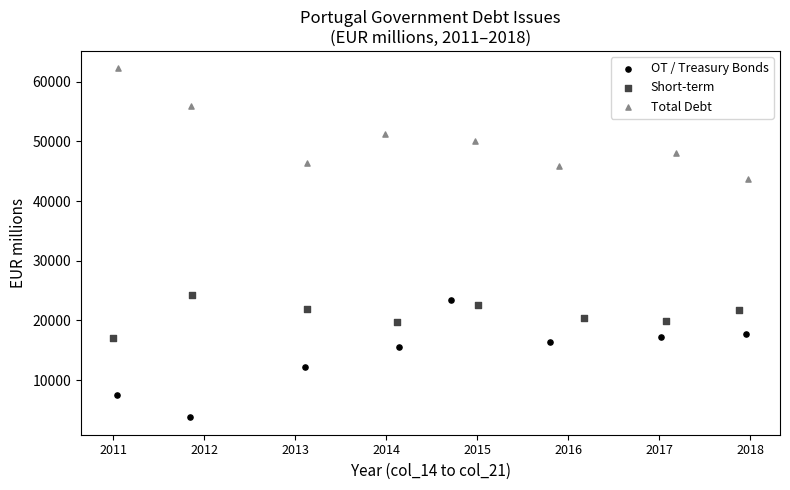

What are all the series names shown in the legend?

OT / Treasury Bonds, Short-term, Total Debt